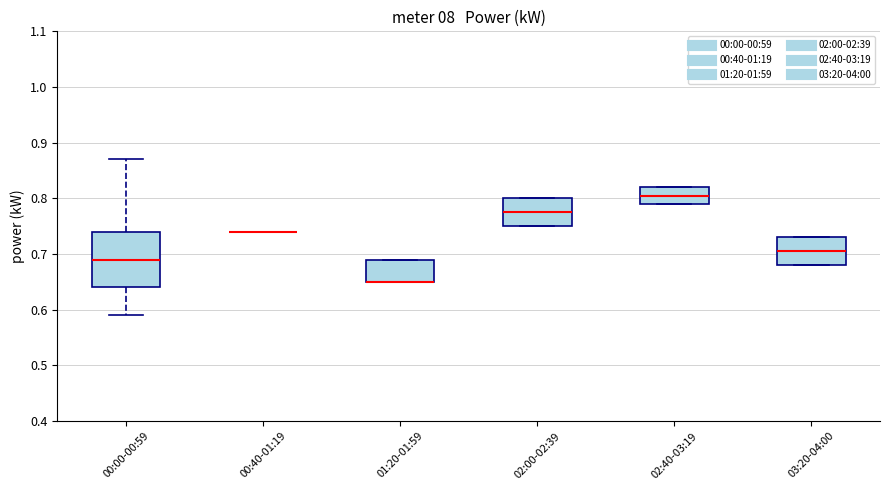

Comparing the boxes themselves (not the whiskers), which one is the tallest?

00:00-00:59